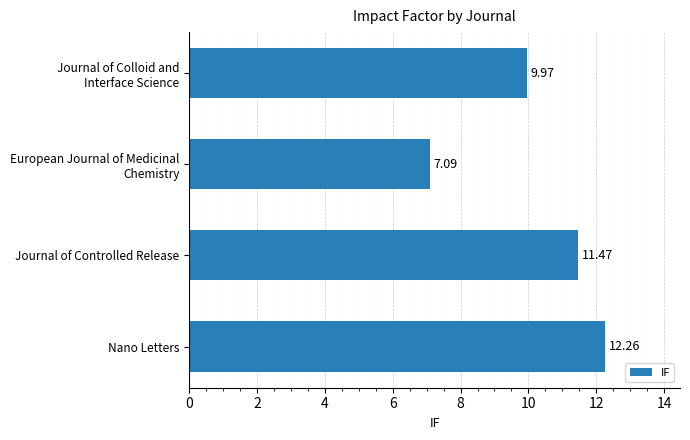

What is the difference between the maximum and second lowest values?

2.3